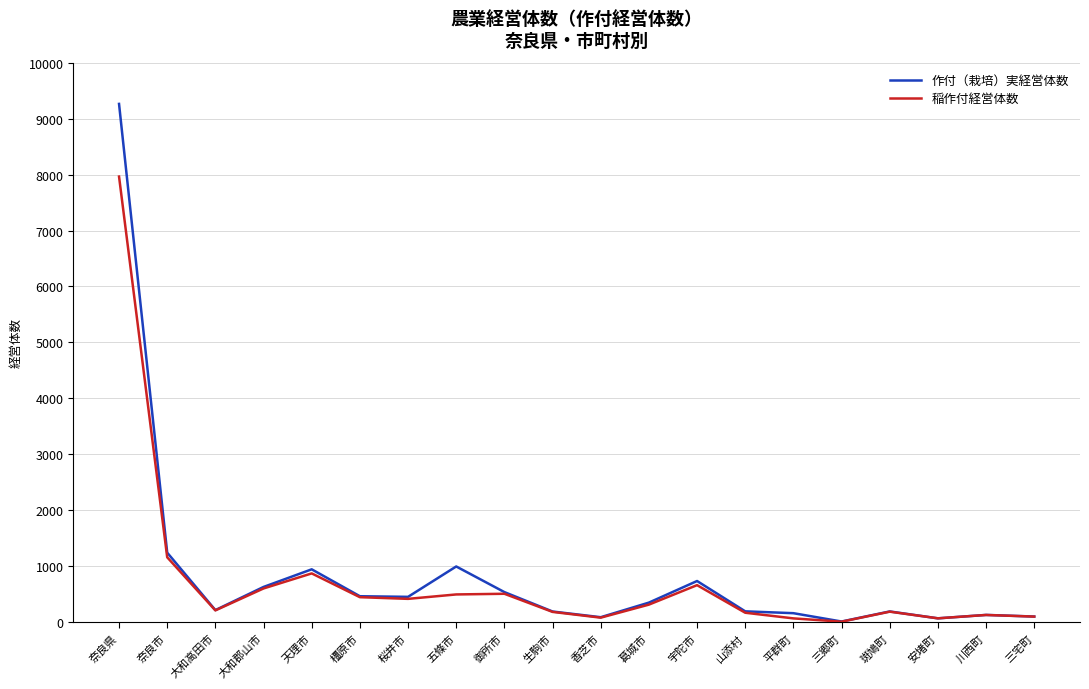

What is the difference between the 稲作付経営体数 values at 川西町 and 天理市?

743